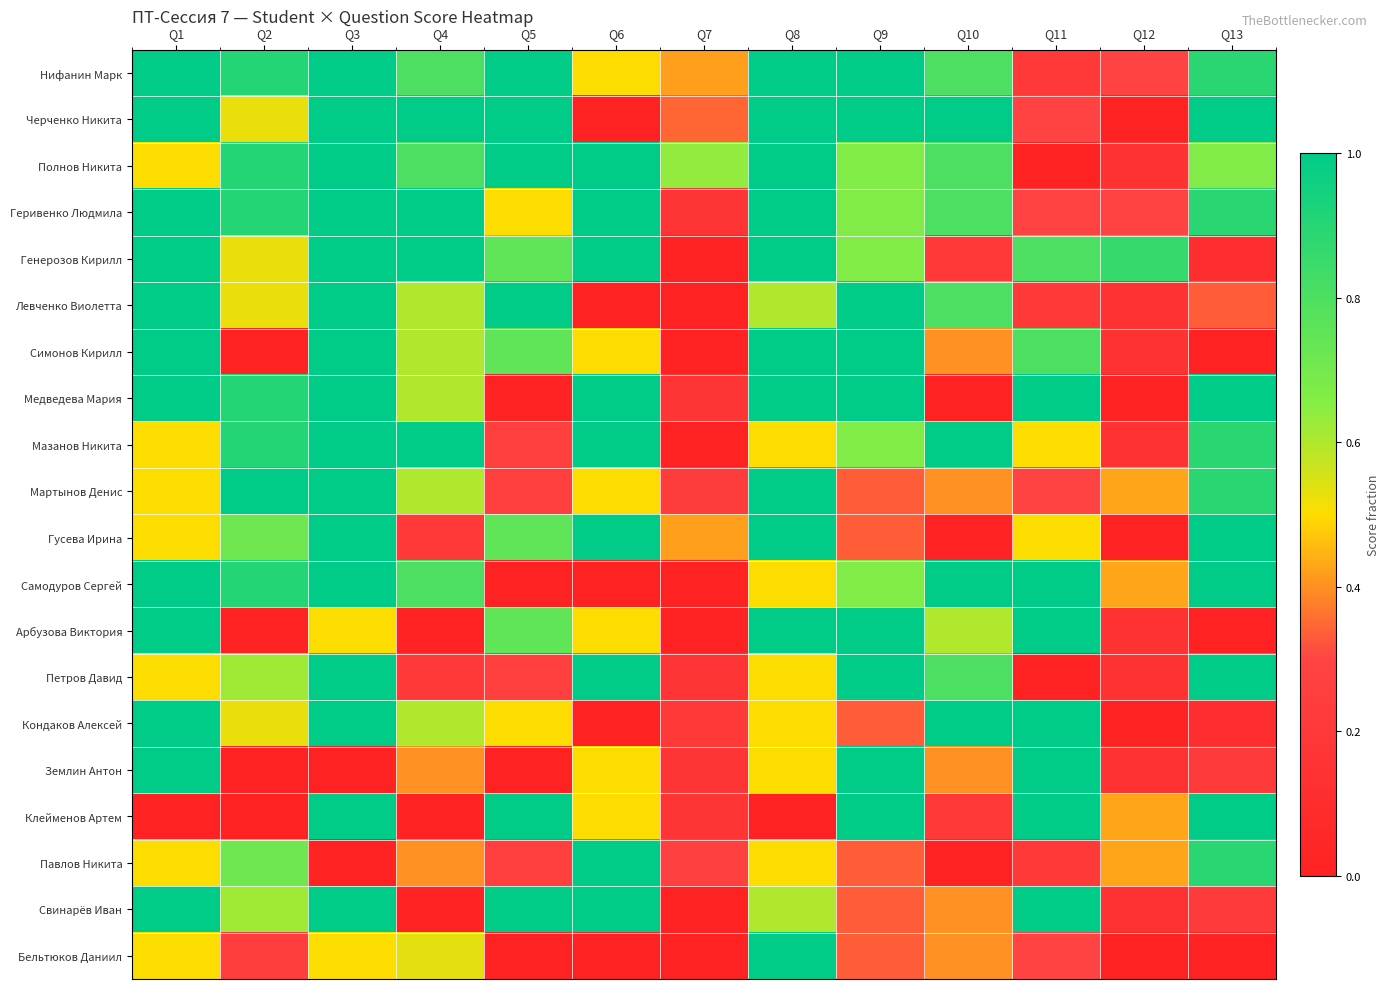

At how many categories does at least one series exceed 0?

13